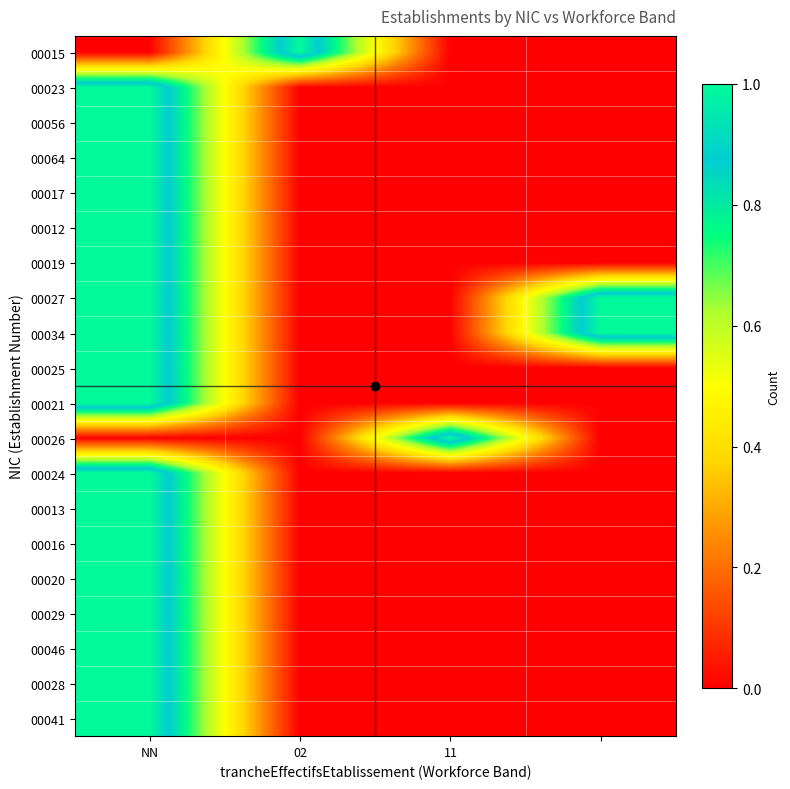

Count the number of data series in this chart.

20